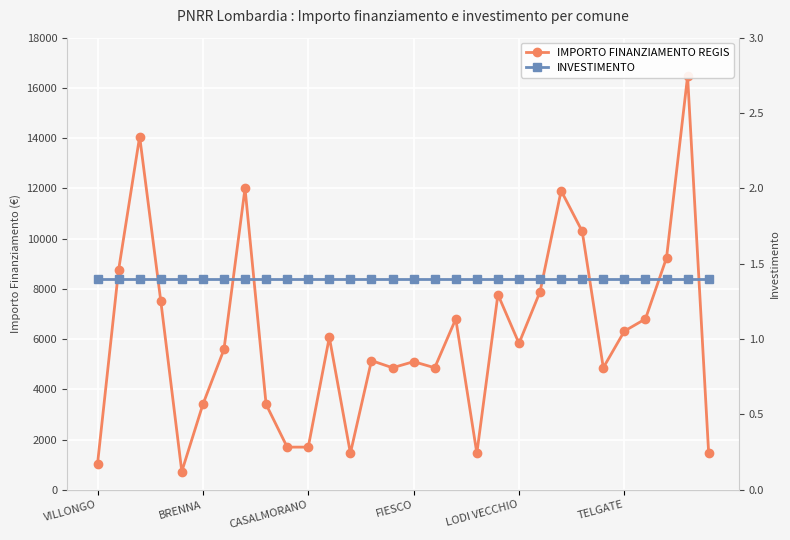

Is the value of IMPORTO FINANZIAMENTO REGIS at 28 greater than the value of INVESTIMENTO at VILLONGO?

Yes